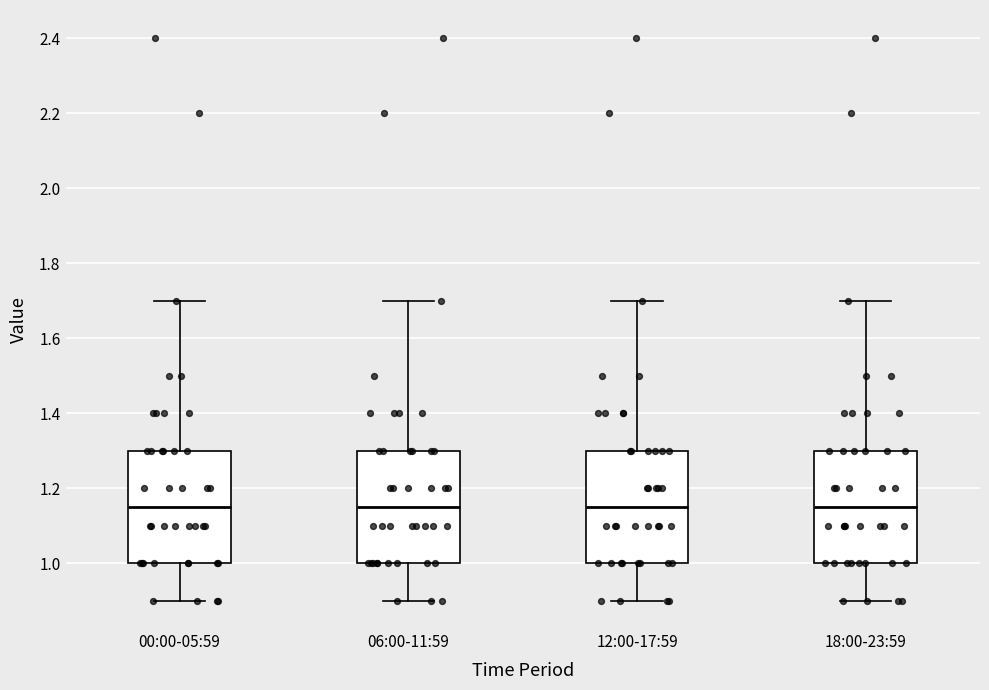

Reading left to right, read every box against the y-axis: the position of its median line, the range the box covers, and the ends of its whiskers. The values are not printed on the chart, so give them approximately, as read against the axis.

00:00-05:59: median 1.16, box 1.00 to 1.30, whiskers 0.90 to 1.70
06:00-11:59: median 1.16, box 1.00 to 1.30, whiskers 0.90 to 1.70
12:00-17:59: median 1.16, box 1.00 to 1.30, whiskers 0.90 to 1.70
18:00-23:59: median 1.16, box 1.00 to 1.30, whiskers 0.90 to 1.70